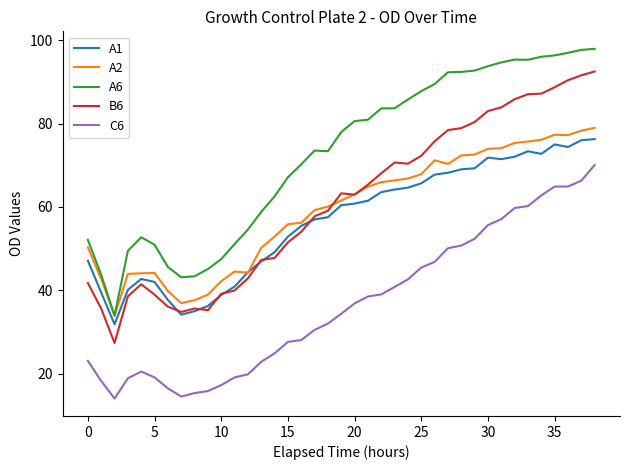

True or false: A1 and C6 intersect in this chart.

False